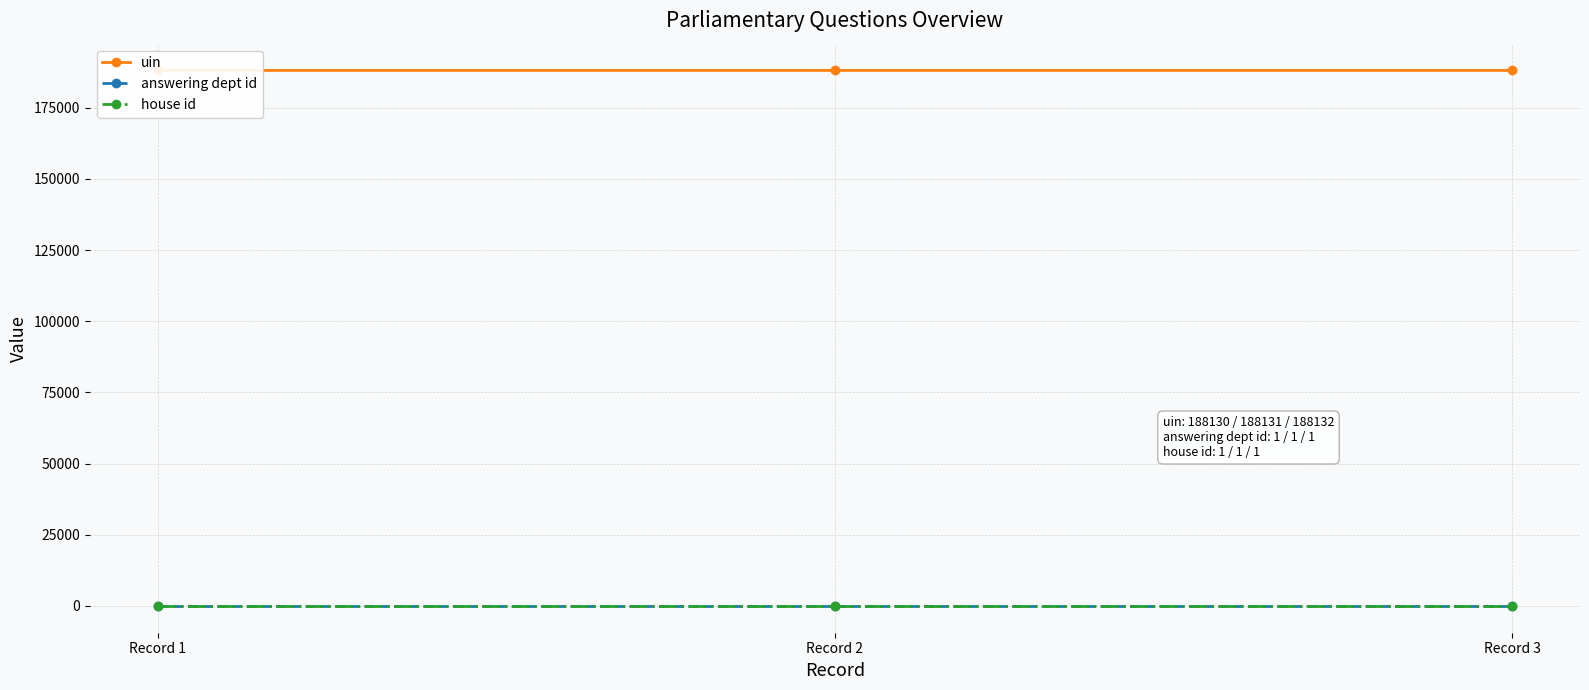

What is the value of the uin point at the 1st from the left?

188130